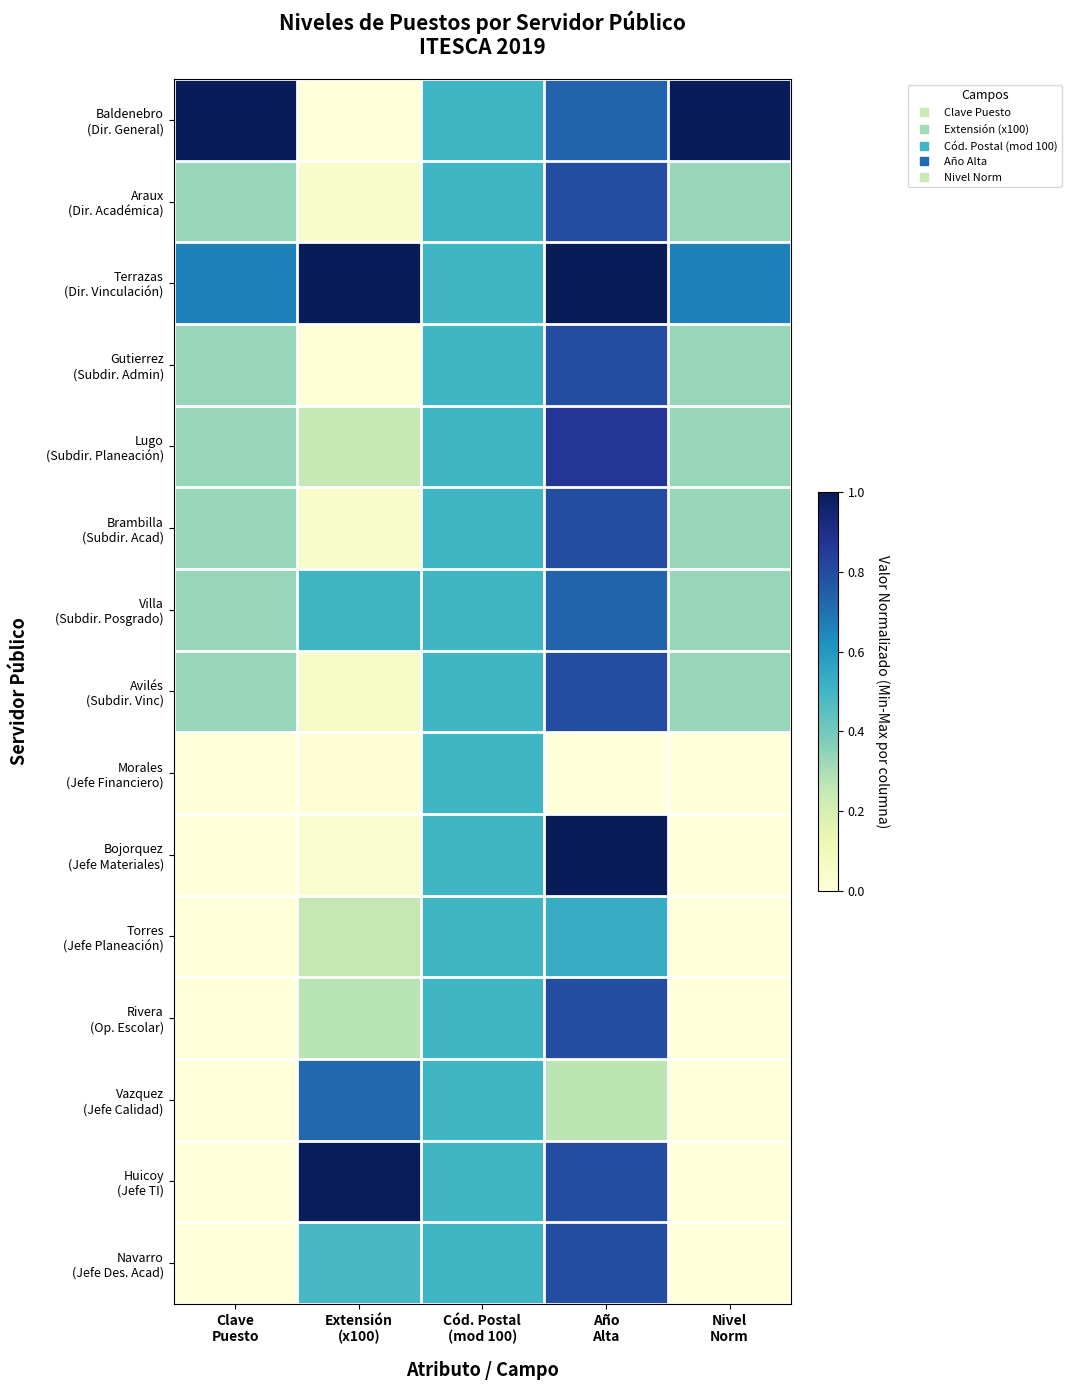

At how many categories does at least one series exceed 0?

5